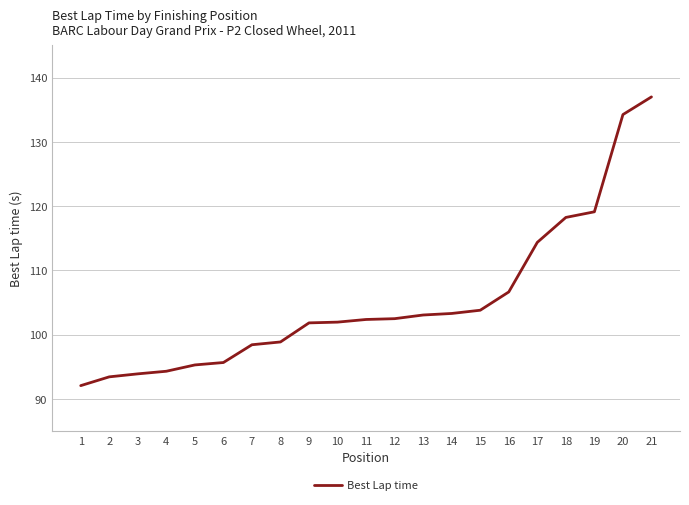

Is it true that the value at 11 is 141.7?

False